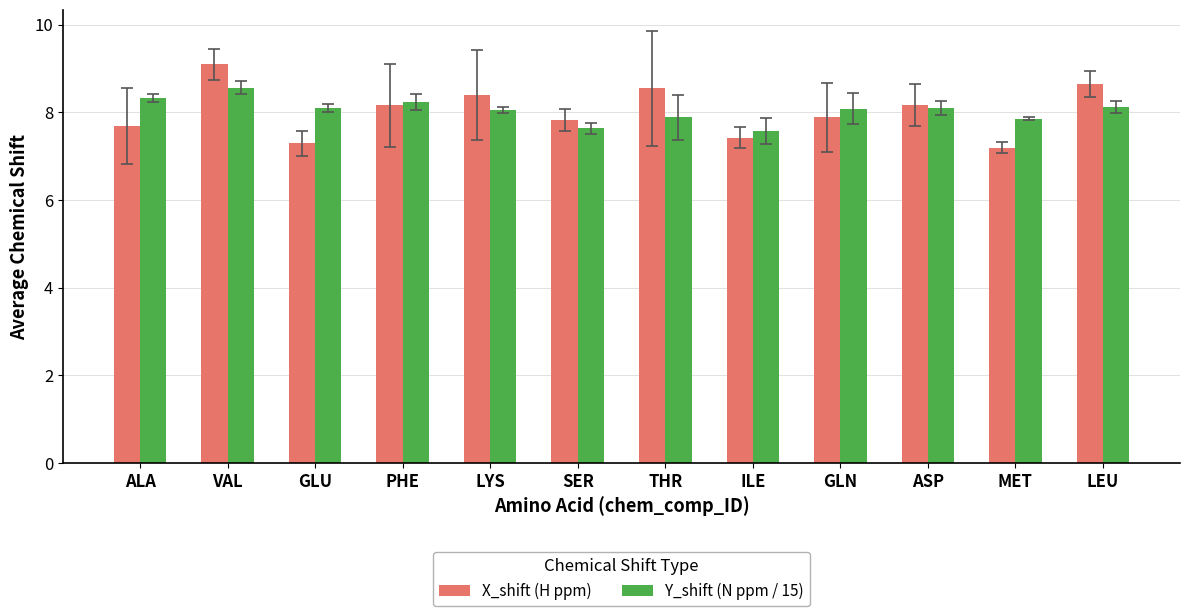

What is the spread (max minus min) of values at GLN?

0.2